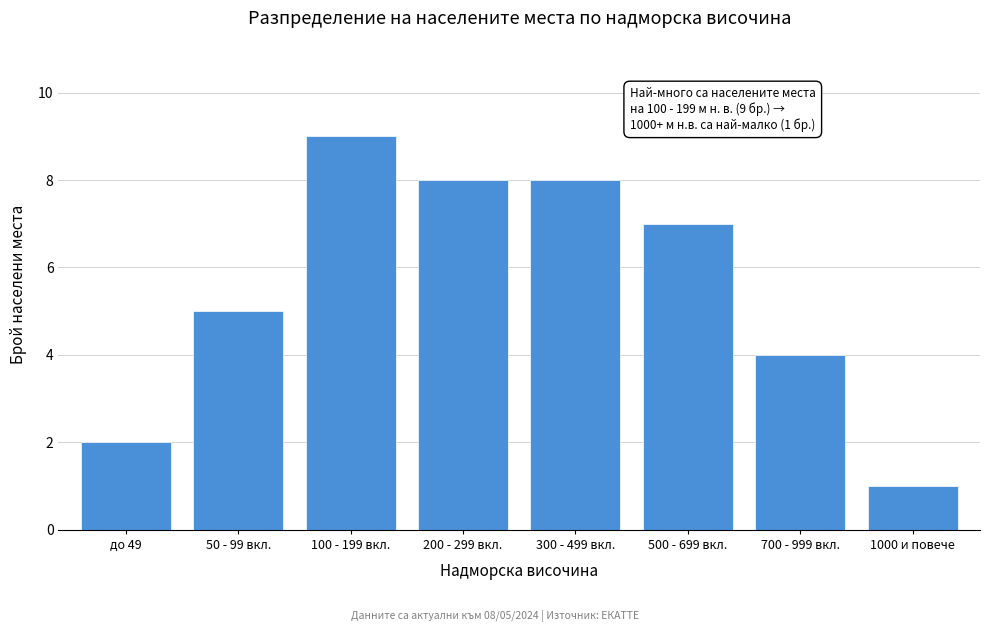

Reading right to left, list all the values displayed in this chart.

1	4	7	8	8	9	5	2